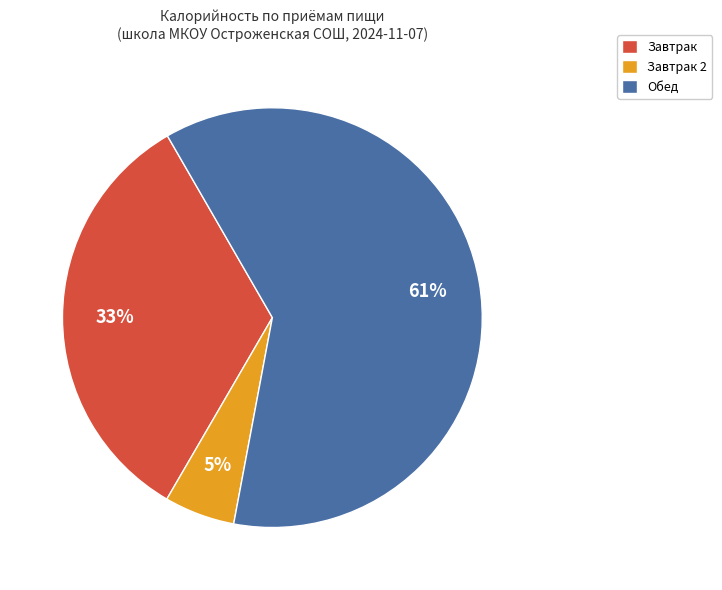

To the nearest percent, what portion does Завтрак 2 represent?

5%